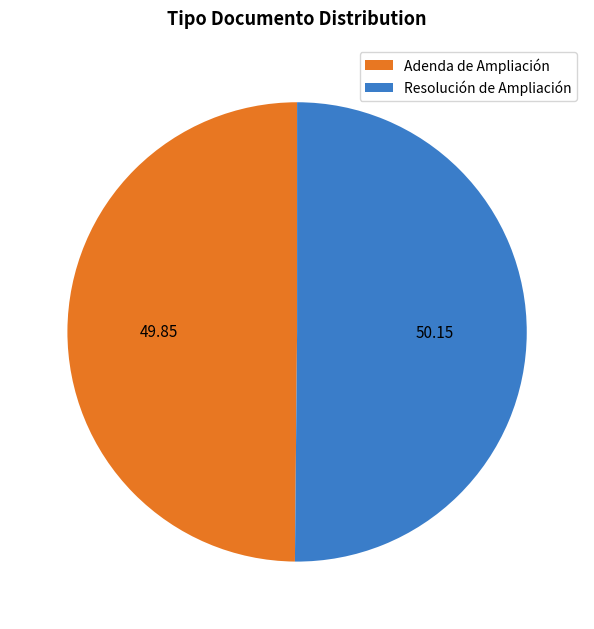

How many segments does this pie chart have?

2